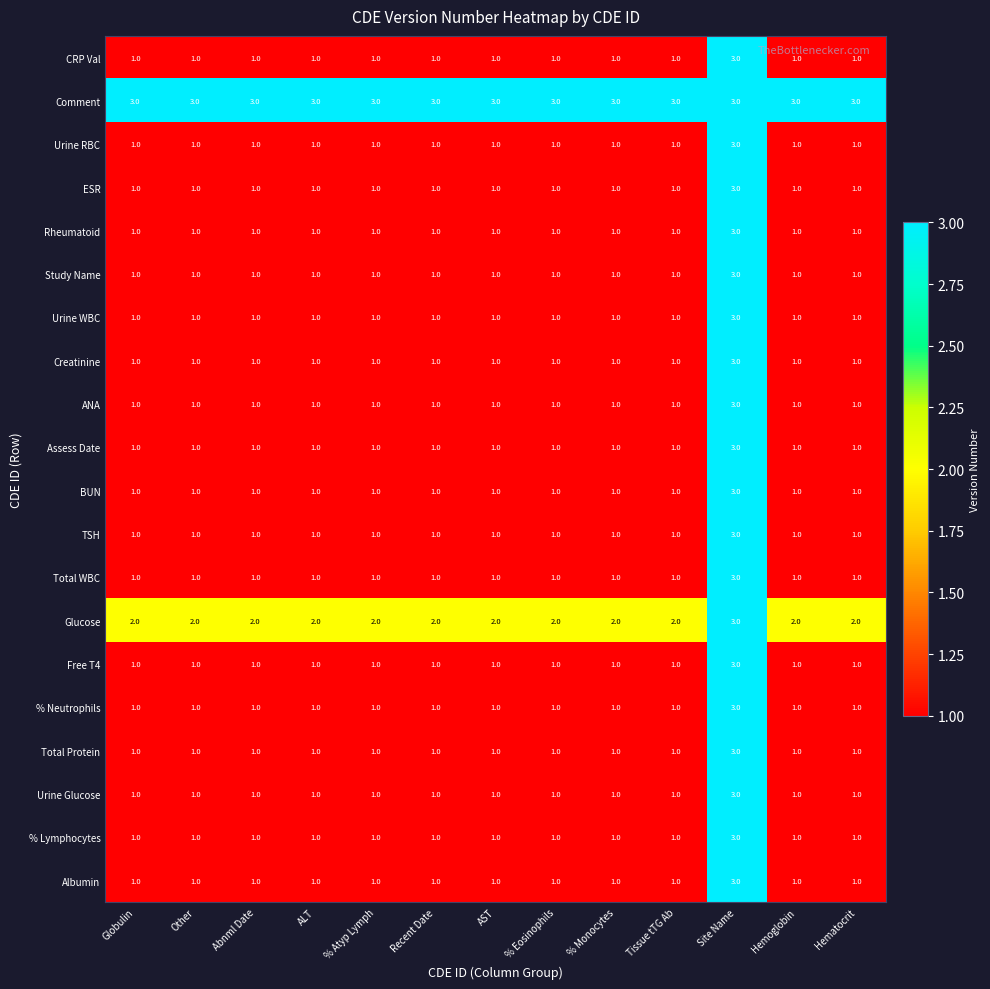

Count the Glucose values in the range 2 to 3.

13